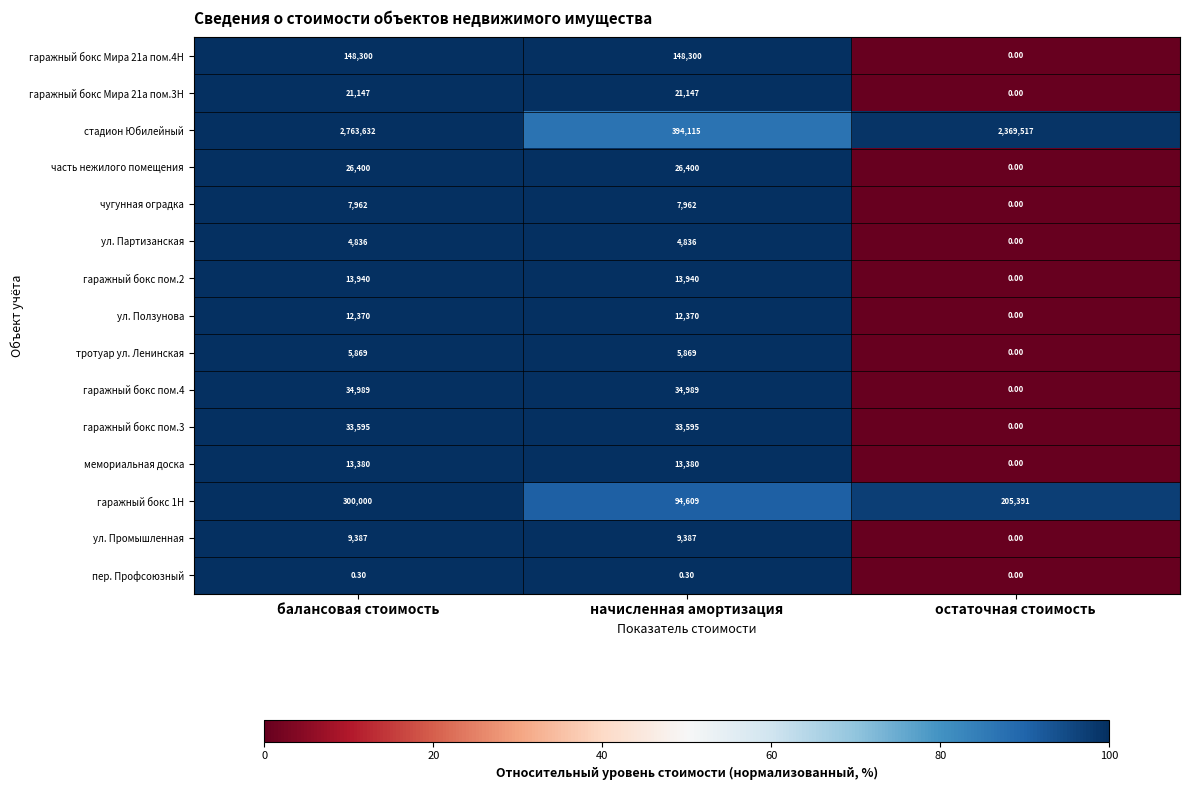

Which label corresponds to the largest value in the chart?

балансовая стоимость